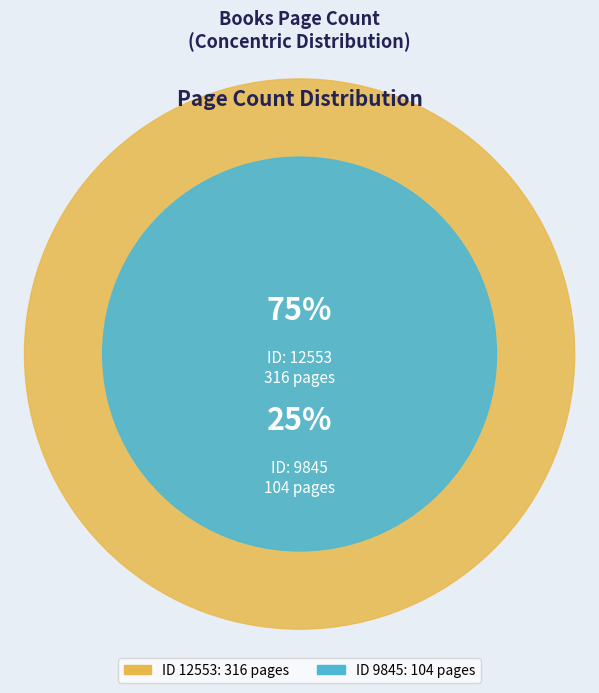

To the nearest percent, what is the combined percentage of 12553 and 9845?

100%